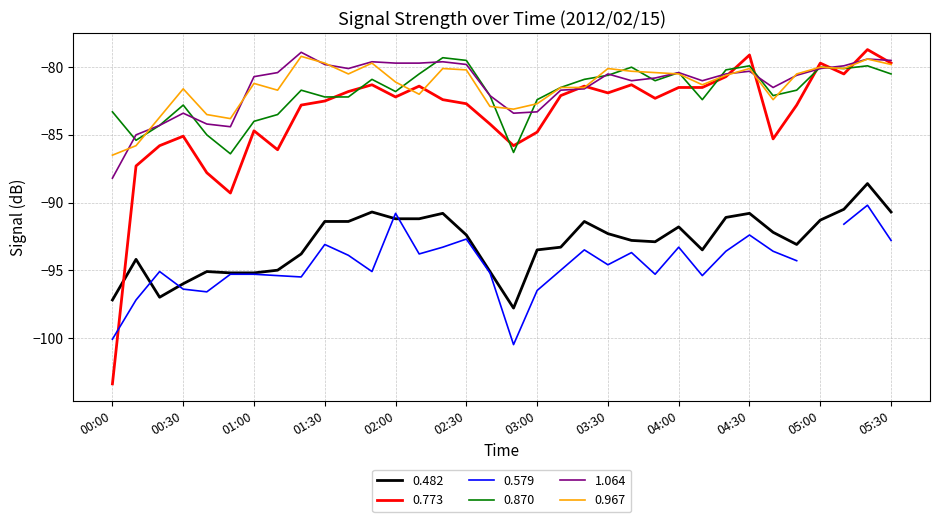

What is the sum of the 1.064 values at 02:20 and 00:20?

-163.9